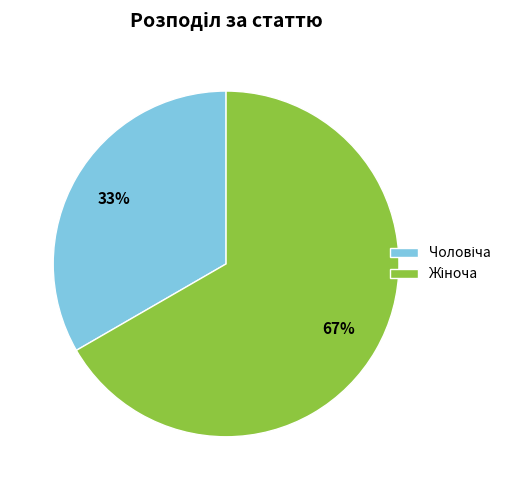

Does any single category account for the majority?

Yes